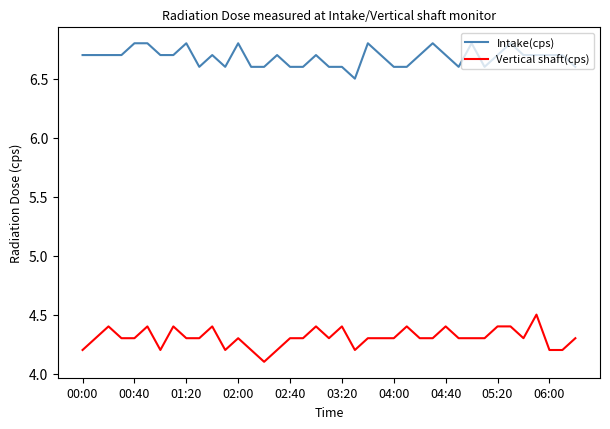

Reading left to right, what are all the values shown in this chart?

Intake(cps): 6.7	6.7	6.7	6.7	6.8	6.8	6.7	6.7	6.8	6.6	6.7	6.6	6.8	6.6	6.6	6.7	6.6	6.6	6.7	6.6	6.6	6.5	6.8	6.7	6.6	6.6	6.7	6.8	6.7	6.6	6.8	6.6	6.7	6.8	6.7	6.7	6.7	6.7	6.6
Vertical shaft(cps): 4.2	4.3	4.4	4.3	4.3	4.4	4.2	4.4	4.3	4.3	4.4	4.2	4.3	4.2	4.1	4.2	4.3	4.3	4.4	4.3	4.4	4.2	4.3	4.3	4.3	4.4	4.3	4.3	4.4	4.3	4.3	4.3	4.4	4.4	4.3	4.5	4.2	4.2	4.3